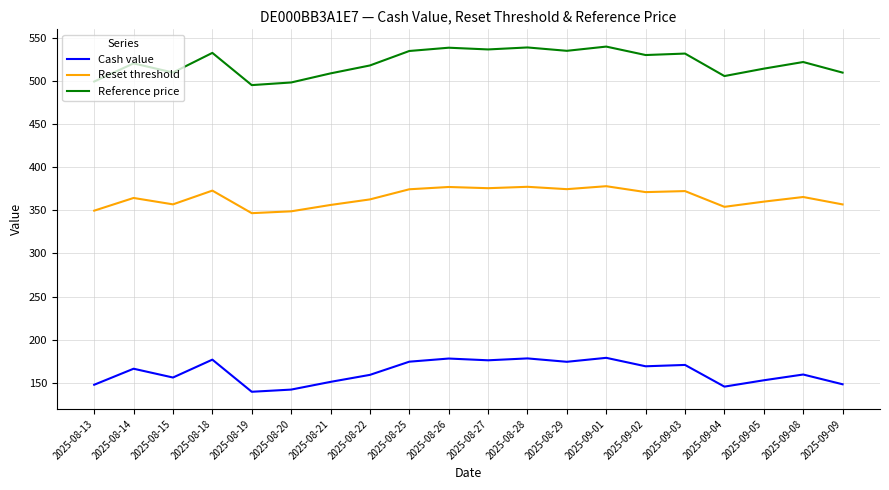

What is the sum of all Reference price values?

10423.8